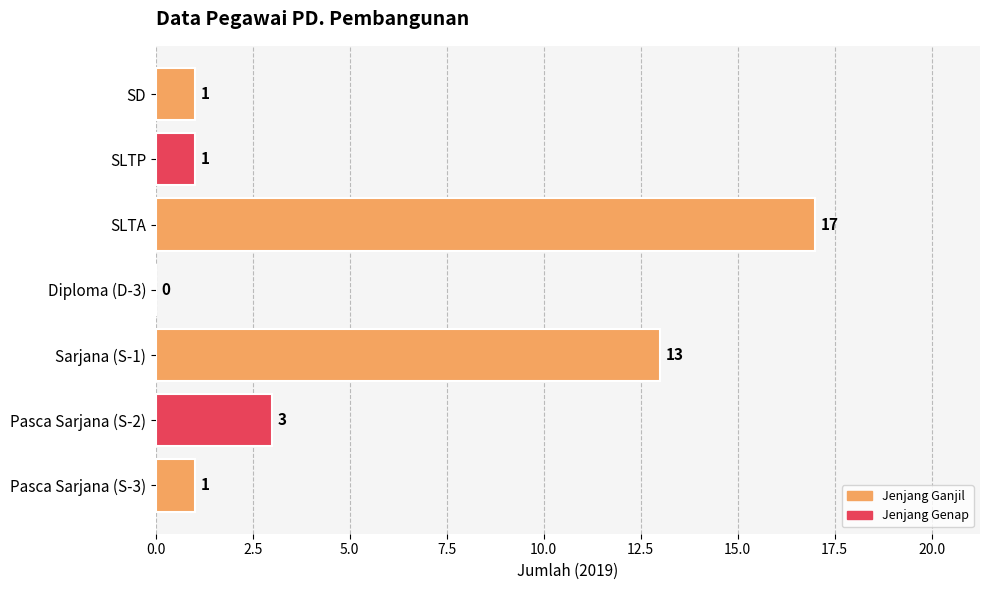

What is the maximum value shown in the chart?

17